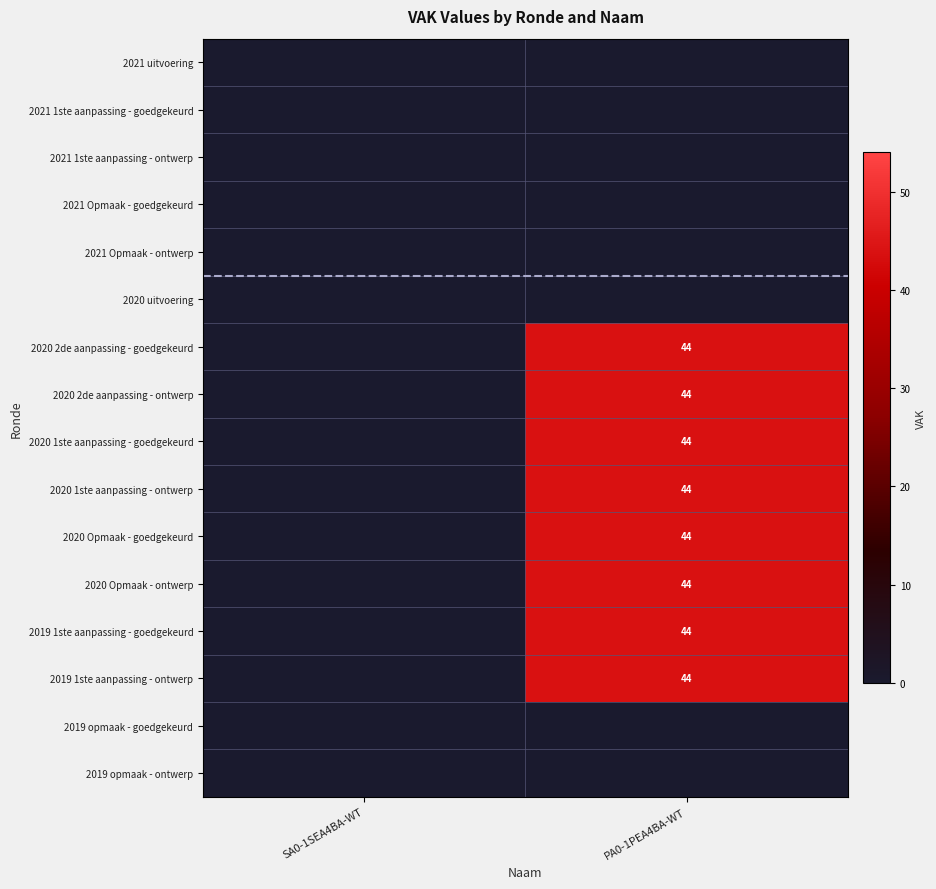

True or false: 2020 1ste aanpassing - ontwerp has a value of 44 at PA0-1PEA4BA-WT.

True